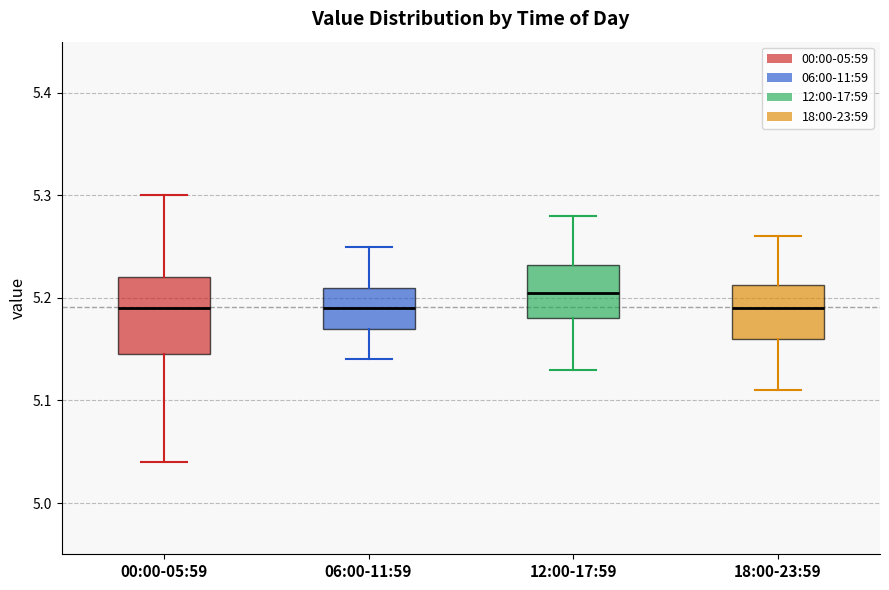

Where is the upper edge of the box for 18:00-23:59 on the y-axis? The values are not printed on the chart, so give them approximately, as read against the axis.

5.21